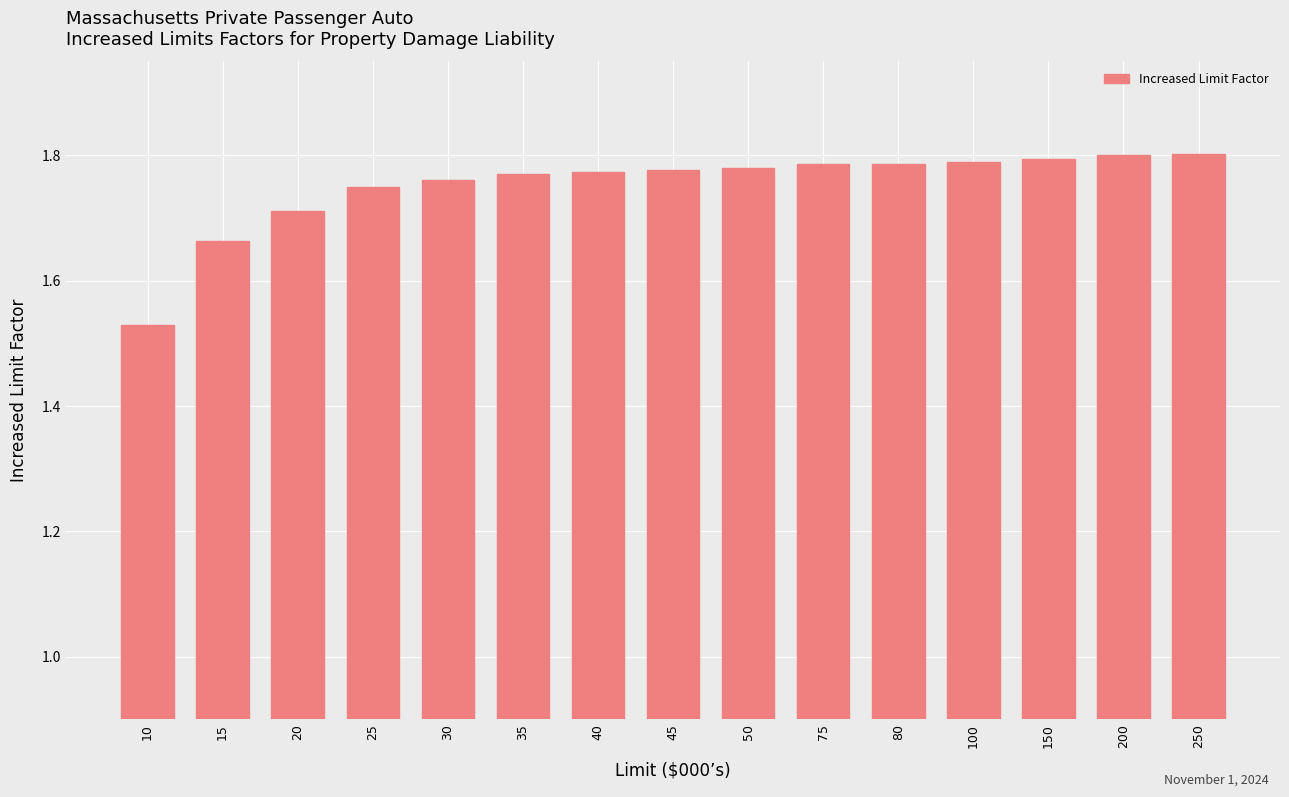

True or false: the data shows 1.1 at 150.

False